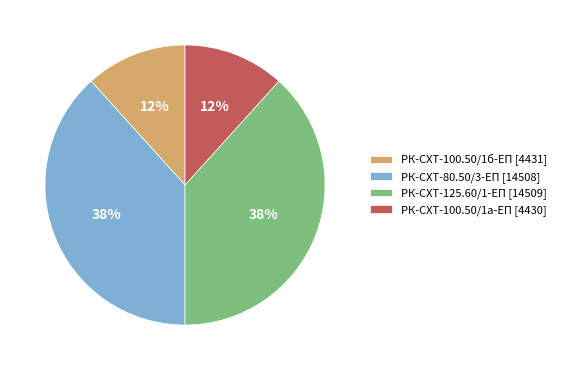

Count the number of slices in the pie.

4